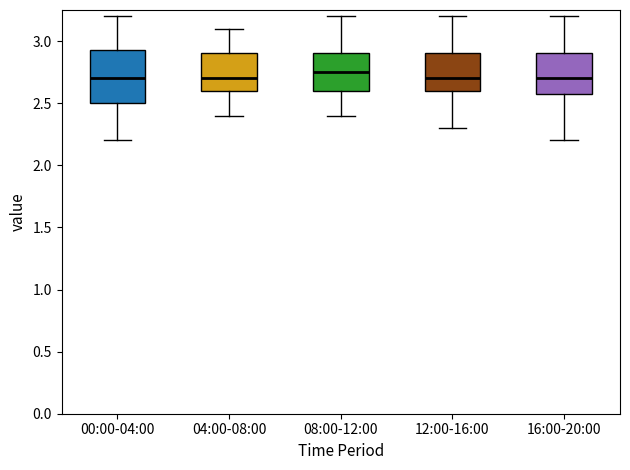

Reading left to right, transcribe this box plot: for each box, give where its median line is, the range the box spans, and where its two whiskers end, as read against the y-axis. The values are not printed on the chart, so give them approximately, as read against the axis.

00:00-04:00: median 2.70, box 2.50 to 2.95, whiskers 2.20 to 3.20
04:00-08:00: median 2.70, box 2.60 to 2.90, whiskers 2.40 to 3.10
08:00-12:00: median 2.75, box 2.60 to 2.90, whiskers 2.40 to 3.20
12:00-16:00: median 2.70, box 2.60 to 2.90, whiskers 2.30 to 3.20
16:00-20:00: median 2.70, box 2.60 to 2.90, whiskers 2.20 to 3.20